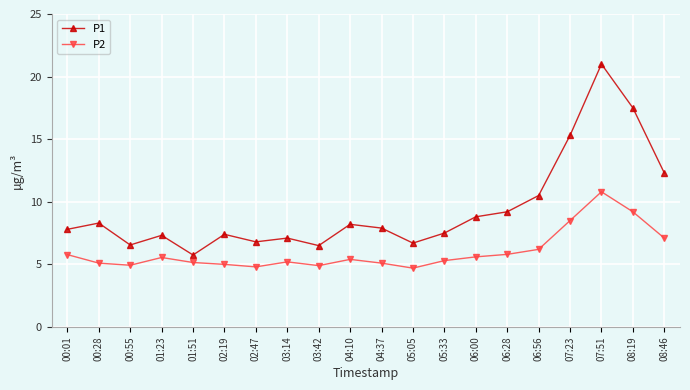

At which category is the sum across all series the highest?

07:51